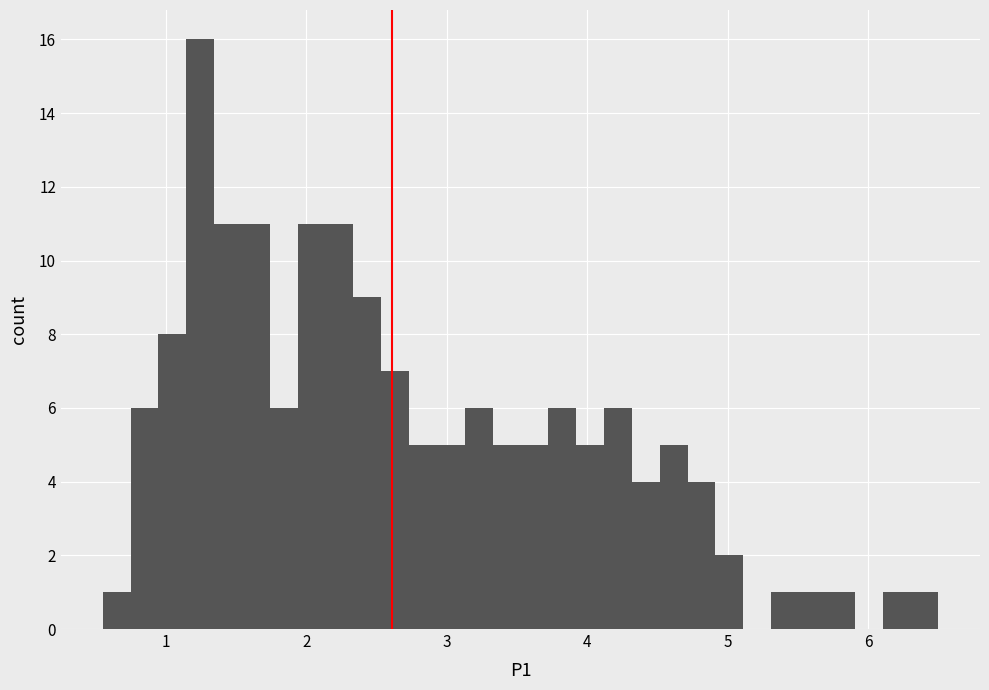

Around what value on the x-axis is the tallest bar? Give the approximate position of its centre, as read against the axis.

1.2